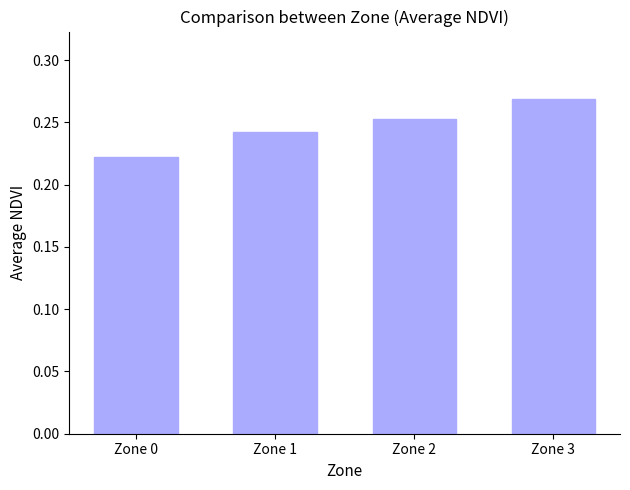

Count the number of categories in the chart.

4